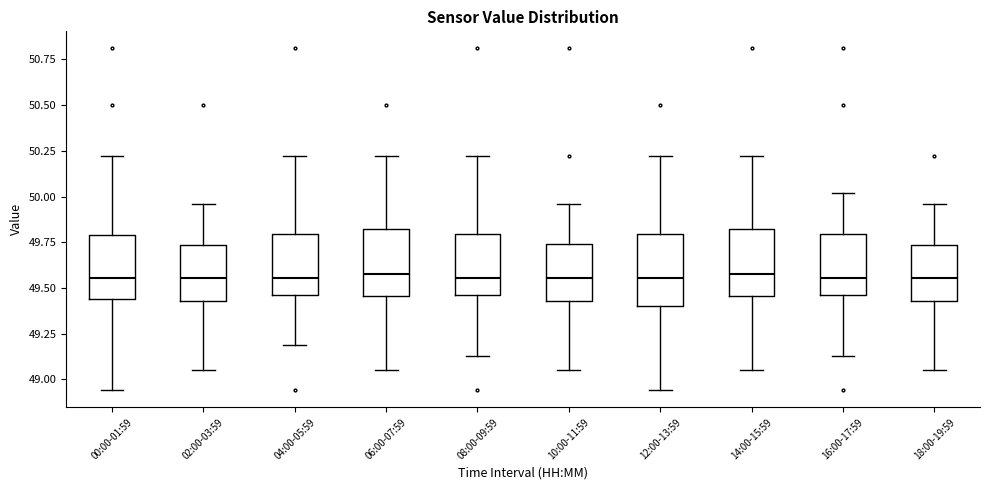

Reading left to right, transcribe this box plot: for each box, give where its median line is, the range the box spans, and where its two whiskers end, as read against the y-axis. The values are not printed on the chart, so give them approximately, as read against the axis.

00:00-01:59: median 49.55, box 49.45 to 49.80, whiskers 48.95 to 50.20
02:00-03:59: median 49.55, box 49.45 to 49.75, whiskers 49.05 to 49.95
04:00-05:59: median 49.55, box 49.45 to 49.80, whiskers 49.20 to 50.20
06:00-07:59: median 49.60, box 49.45 to 49.80, whiskers 49.05 to 50.20
08:00-09:59: median 49.55, box 49.45 to 49.80, whiskers 49.15 to 50.20
10:00-11:59: median 49.55, box 49.45 to 49.75, whiskers 49.05 to 49.95
12:00-13:59: median 49.55, box 49.40 to 49.80, whiskers 48.95 to 50.20
14:00-15:59: median 49.60, box 49.45 to 49.80, whiskers 49.05 to 50.20
16:00-17:59: median 49.55, box 49.45 to 49.80, whiskers 49.15 to 50.00
18:00-19:59: median 49.55, box 49.45 to 49.75, whiskers 49.05 to 49.95